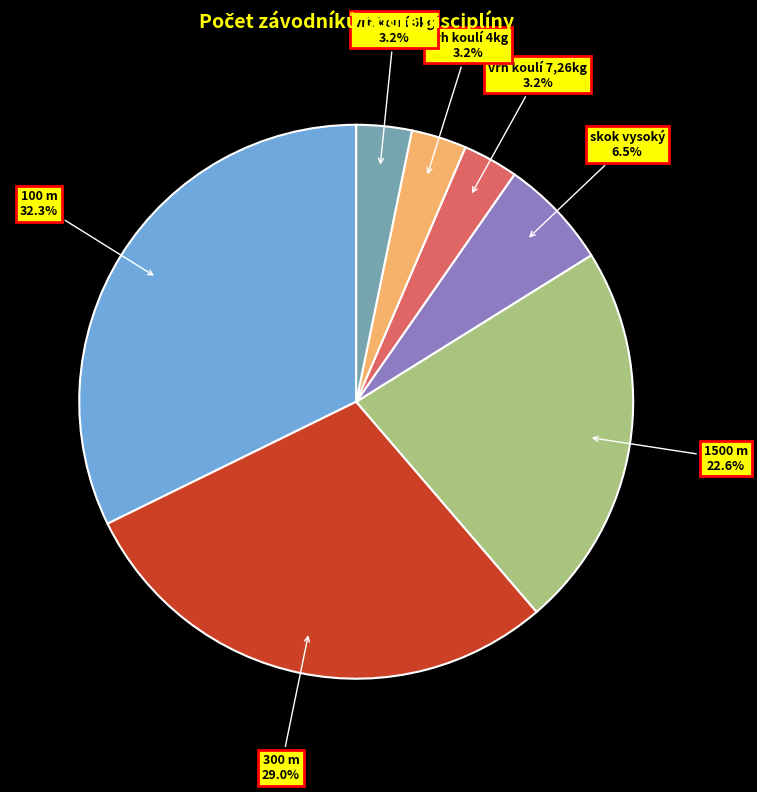

Which category has the biggest portion of the pie?

100 m